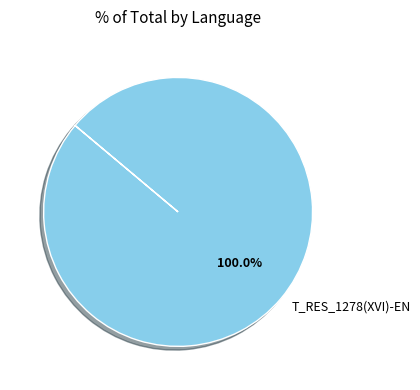

How many slices are in this pie chart?

1